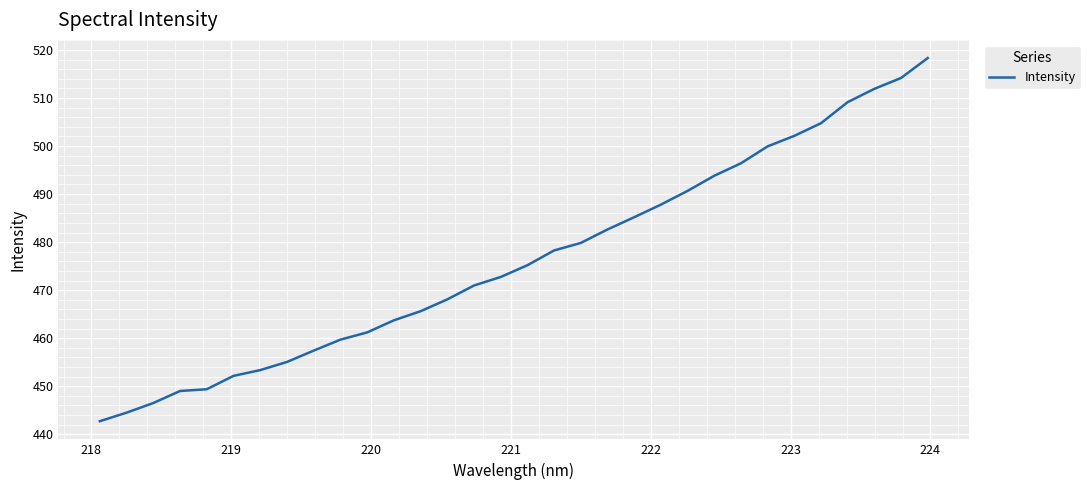

What is the maximum value shown in the chart?

518.3